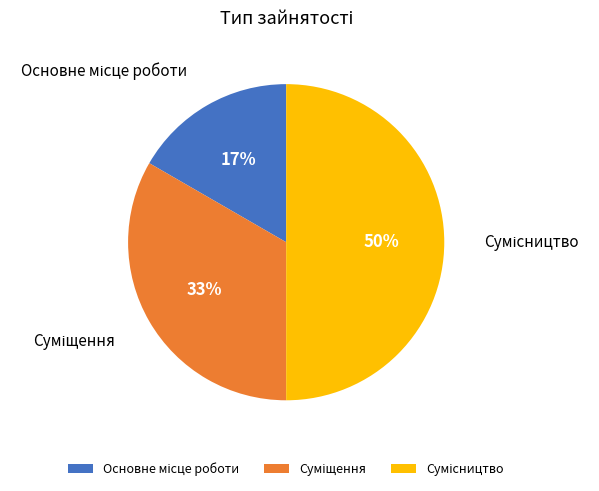

To the nearest percent, what is the difference between the largest and smallest slice percentages?

33%